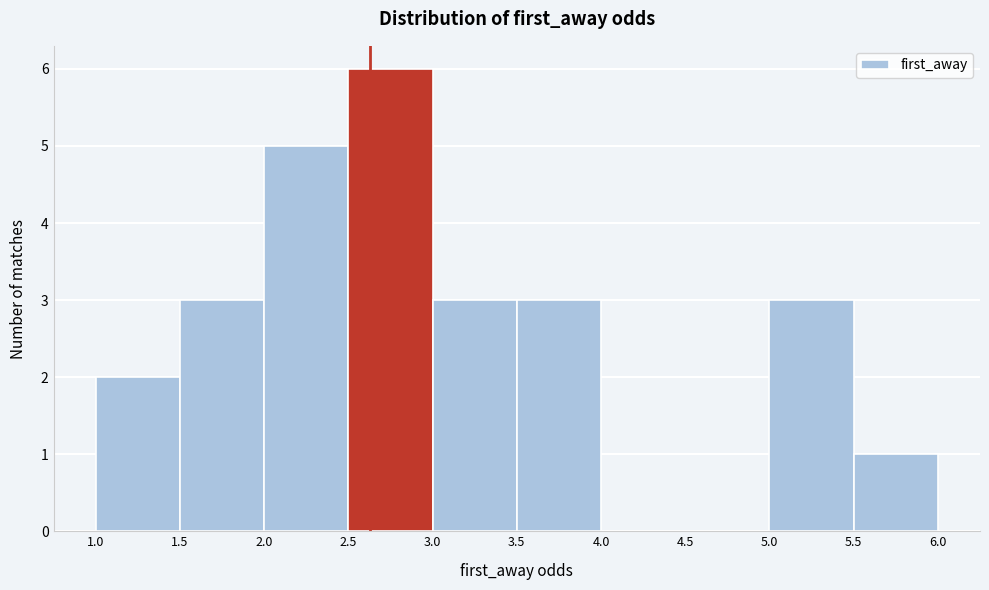

How tall is the bar that spans 5.0 to 5.5 on the x-axis? The values are not printed on the chart, so give them approximately, as read against the axis.

3